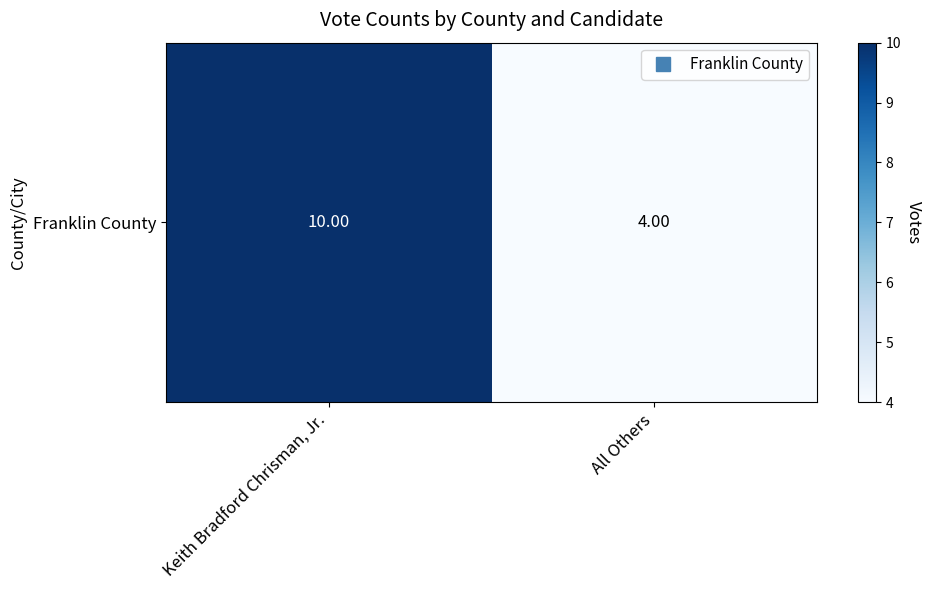

The value at Keith Bradford Chrisman, Jr. is 10. True or false?

True